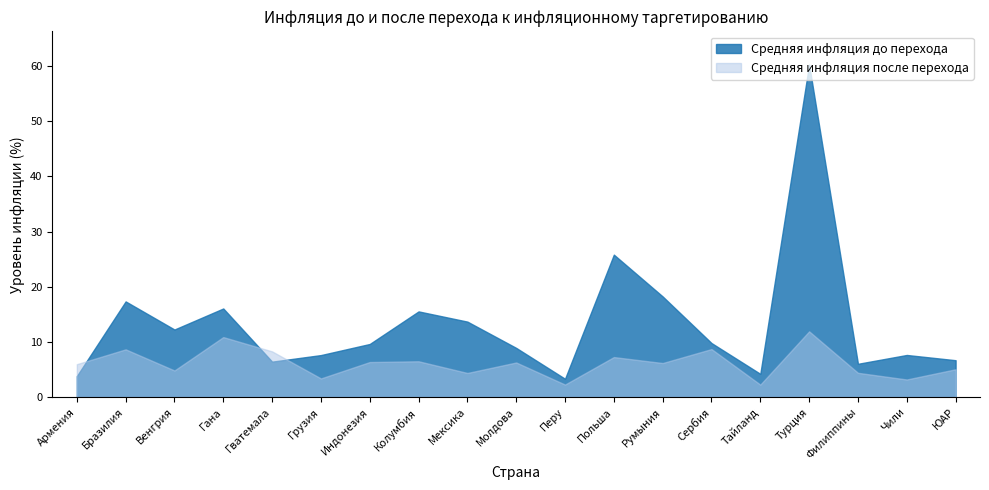

Reading left to right, transcribe all the data shown in this chart.

Средняя инфляция после перехода: 6.0	8.7	4.8	10.9	8.3	3.4	6.4	6.5	4.4	6.3	2.3	7.3	6.2	8.7	2.3	11.9	4.4	3.2	5.0
Средняя инфляция до перехода: 3.8	17.3	12.2	16.1	6.4	7.6	9.6	15.5	13.7	8.9	3.3	25.8	18.2	9.8	4.2	60.2	6.0	7.6	6.7